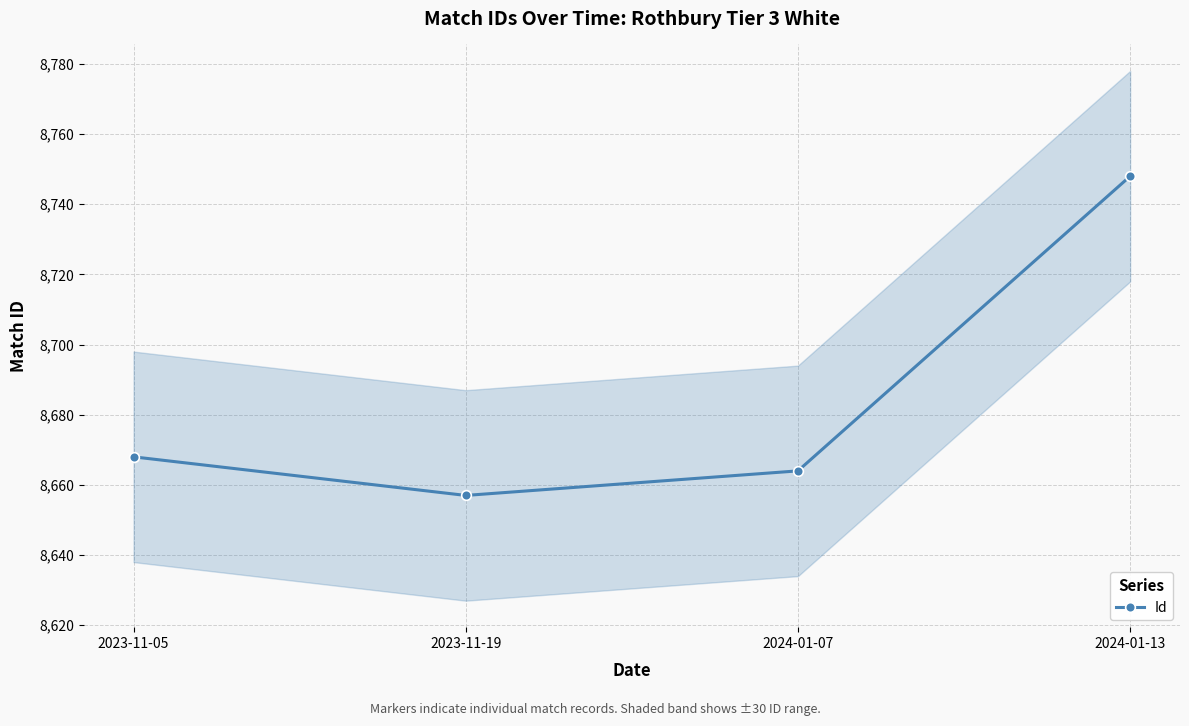

True or false: the data has more than 0 interior local peaks.

False